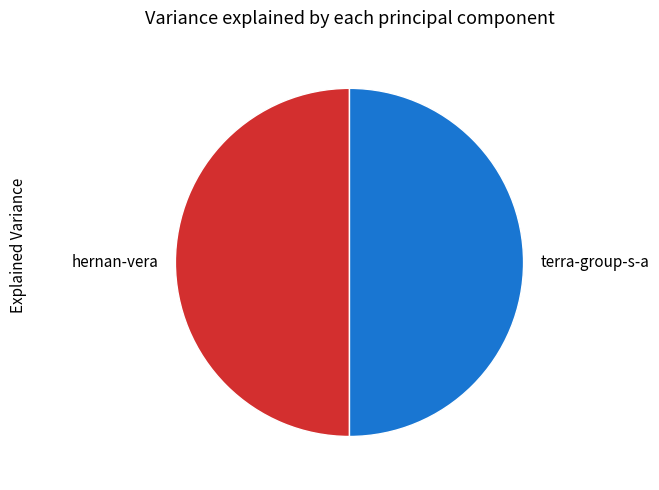

Do hernan-vera and terra-group-s-a together represent more than half of the pie?

Yes